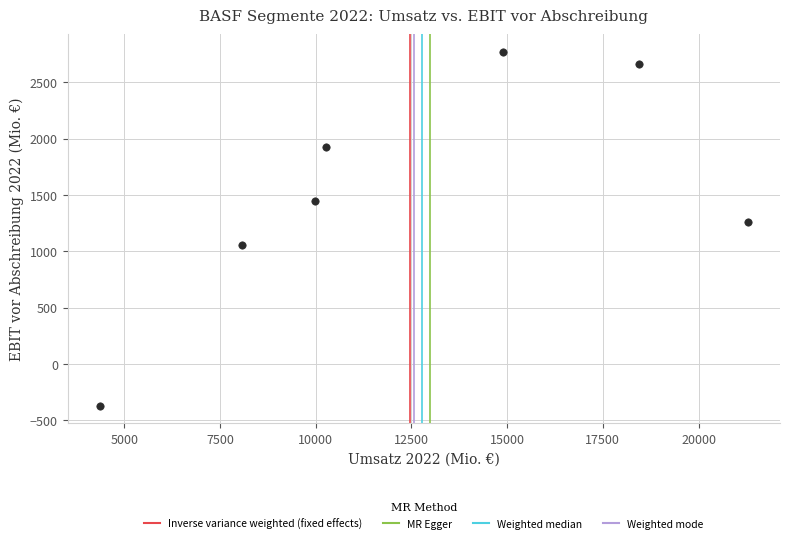

What is the range of X values (max minus min)?

16915